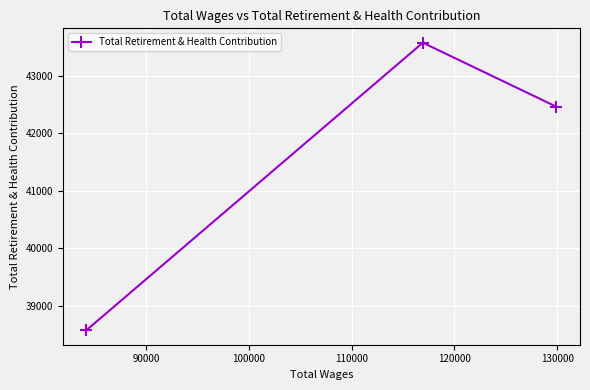

What is the average value?

41540